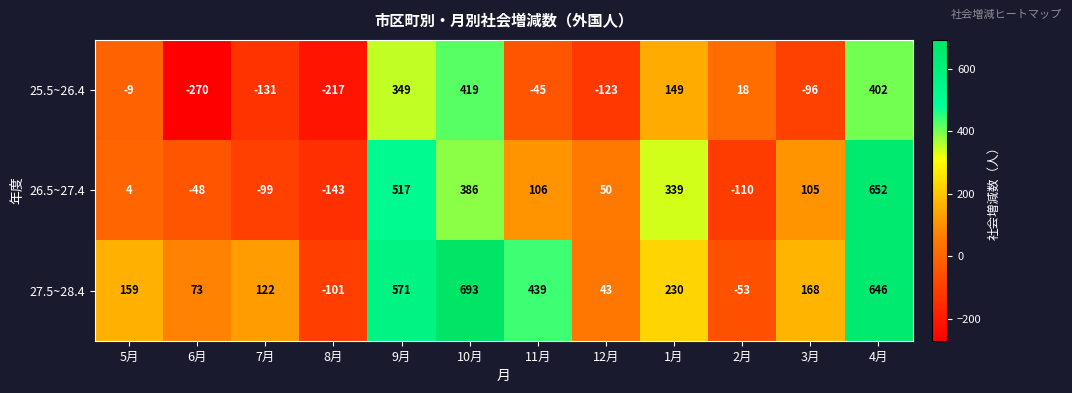

The 27.5~28.4 series shows 206 at 10月. True or false?

False